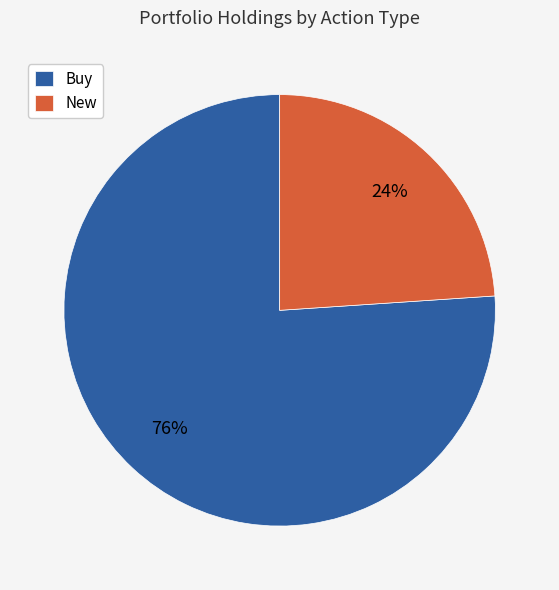

The Buy slice represents 64% of the pie. True or false?

False